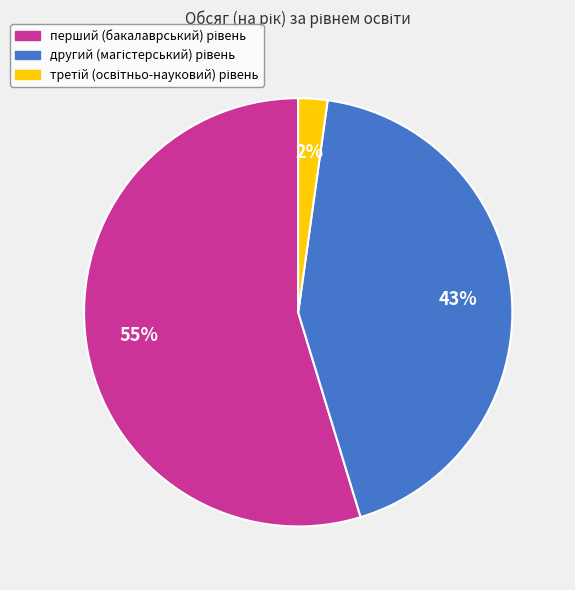

Is there a majority slice in this chart?

Yes